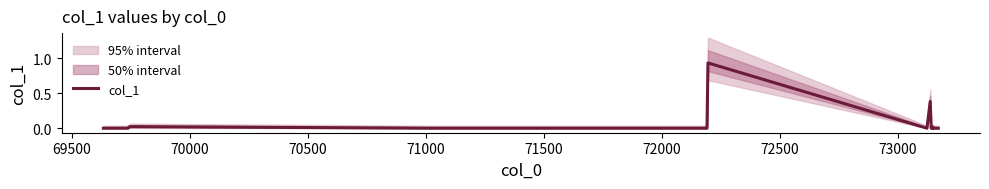

What is the value of the 29th point from the left?

0.4